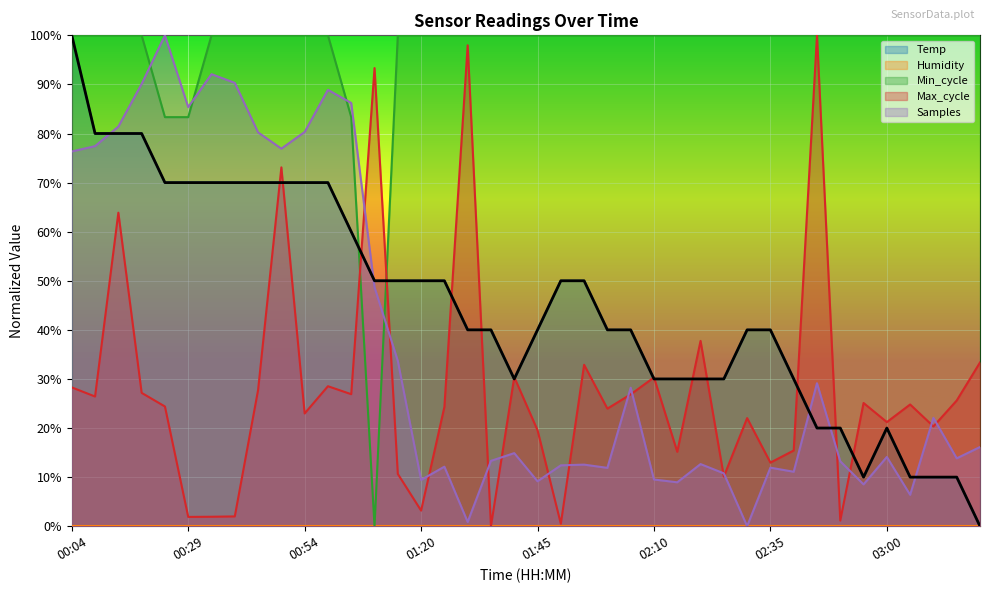

Does the chart display data point markers on the line(s)?

No